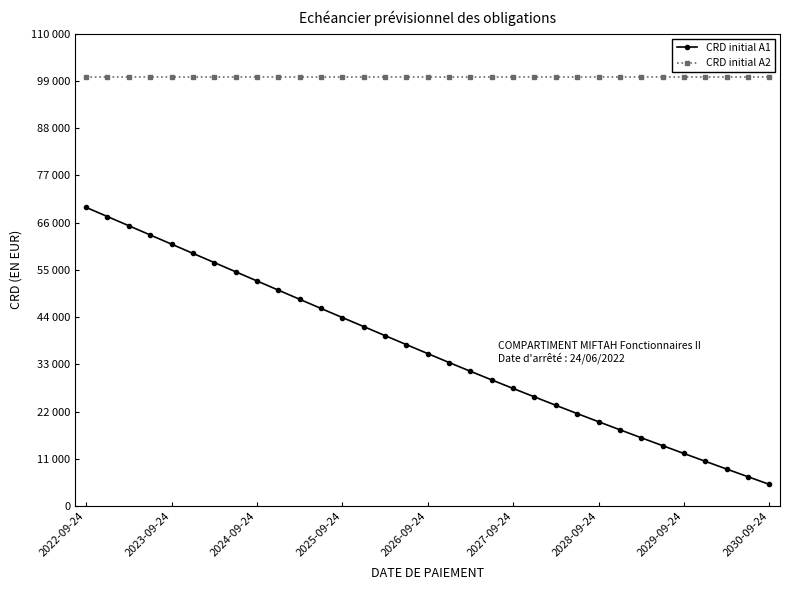

True or false: CRD initial A2 and CRD initial A1 intersect in this chart.

False